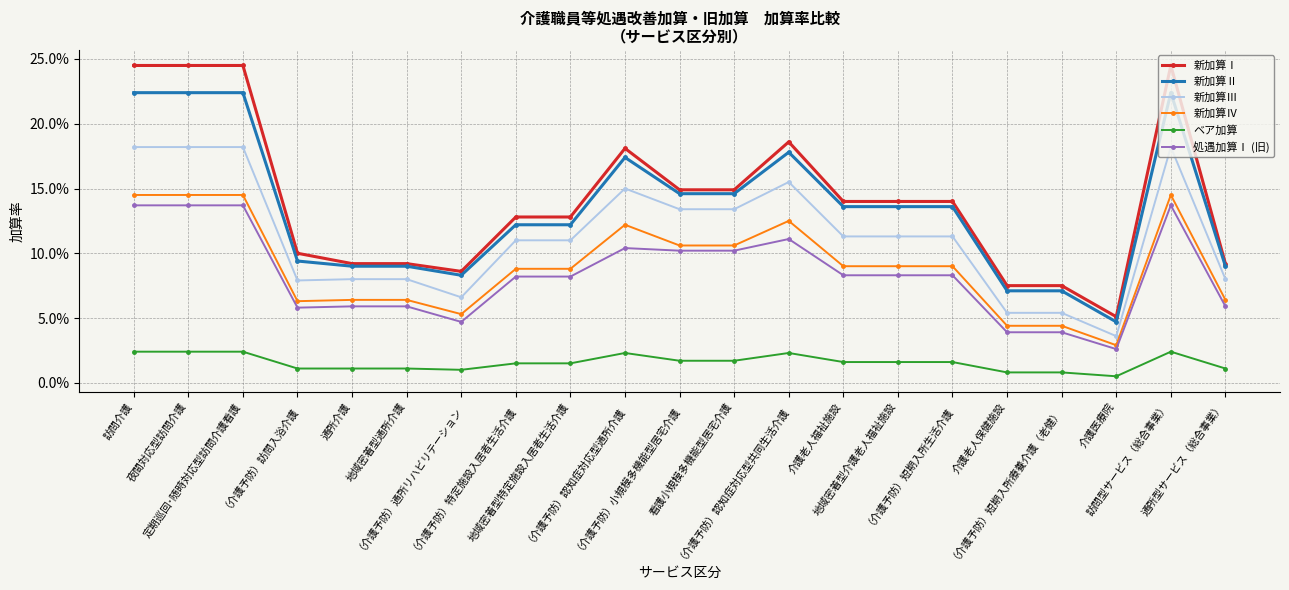

True or false: 新加算Ⅲ and ベア加算 intersect in this chart.

False